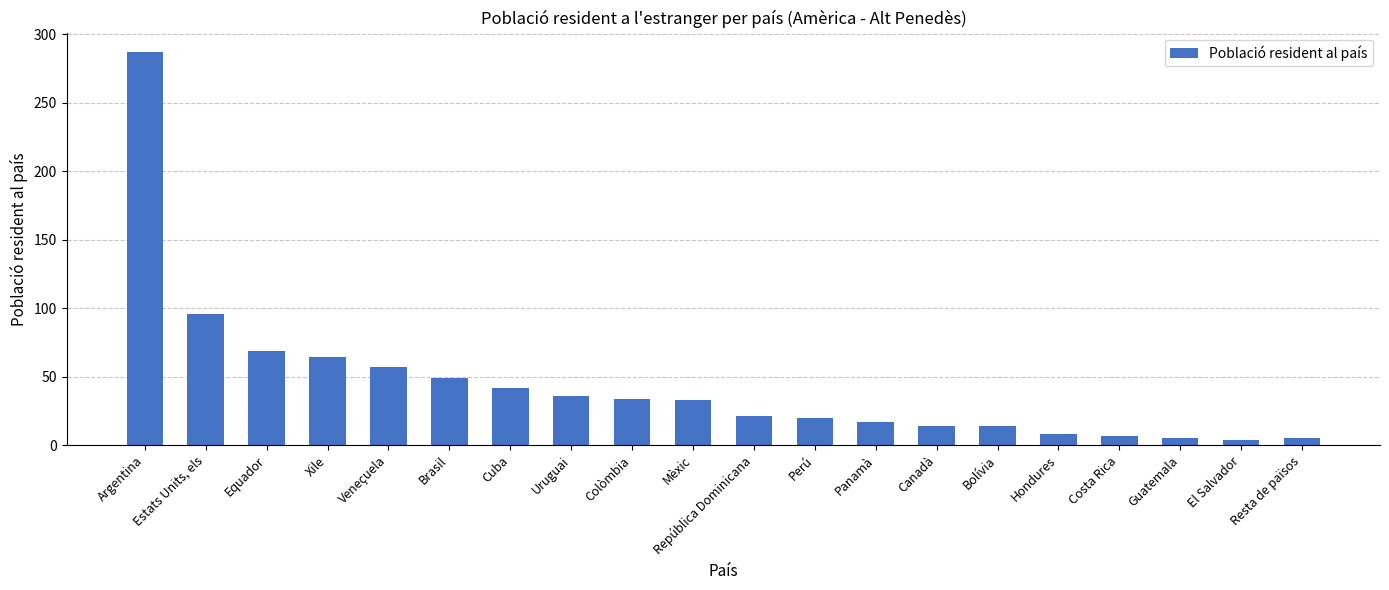

Is it true that the value at Veneçuela is 57?

True